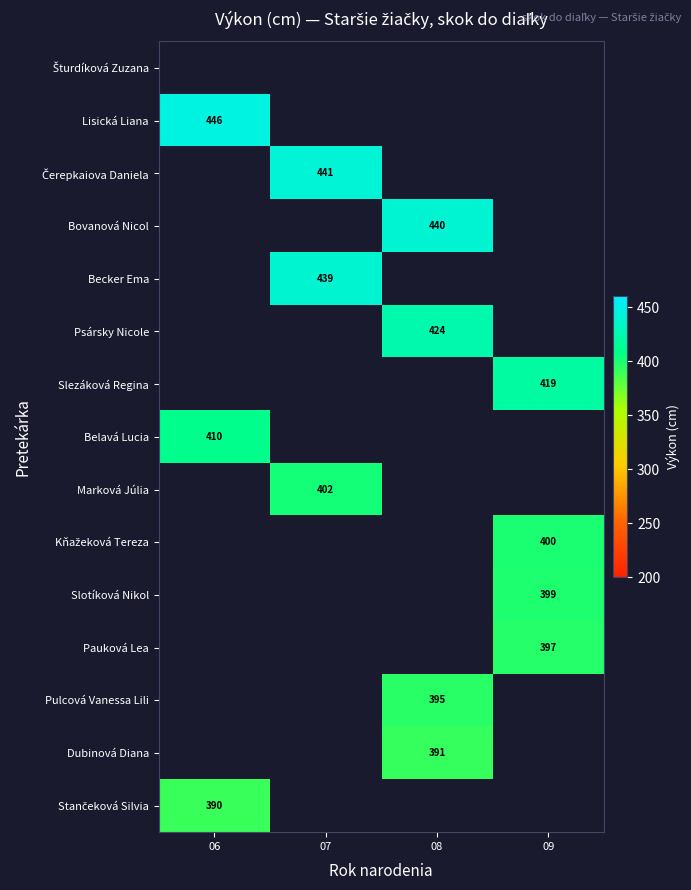

The Pauková Lea series shows 397 at 09. True or false?

True